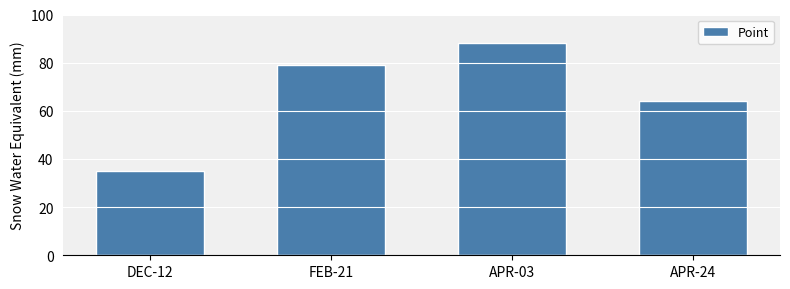

What is the sum of the values at DEC-12 and APR-24?

99